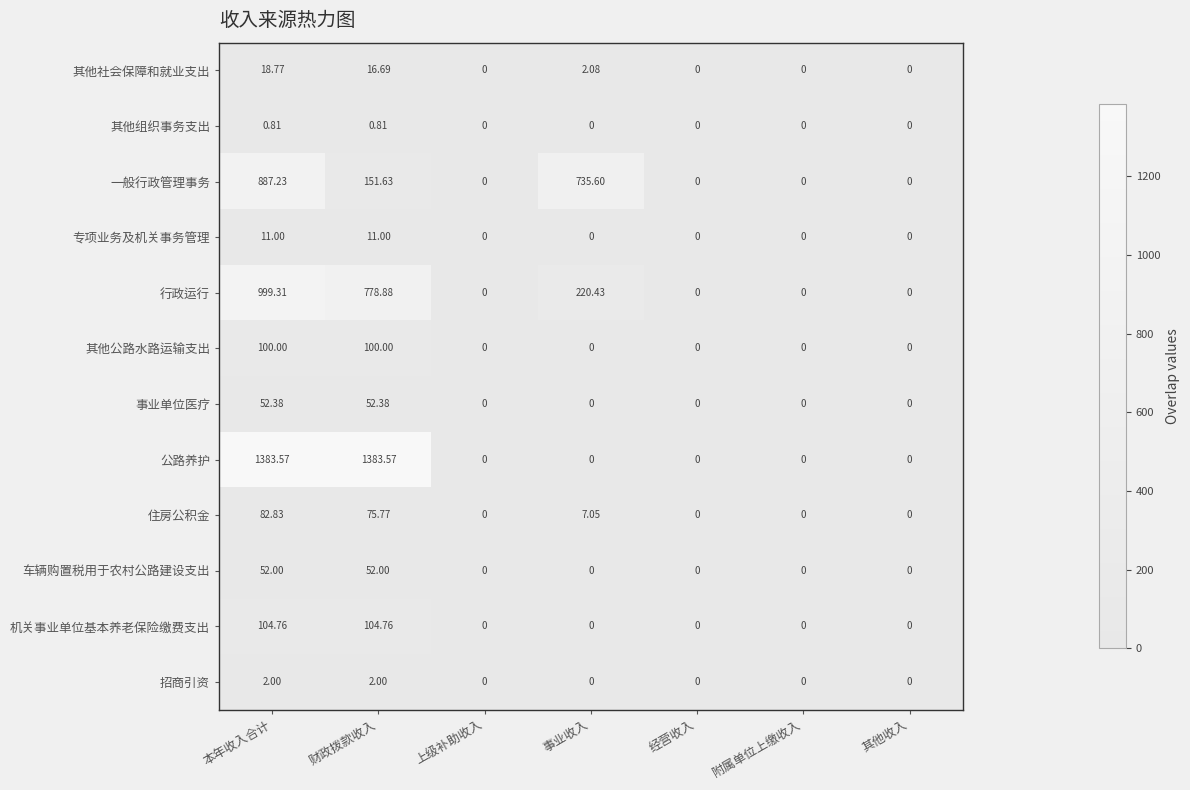

Which series changed the most between 事业收入 and 经营收入?

一般行政管理事务